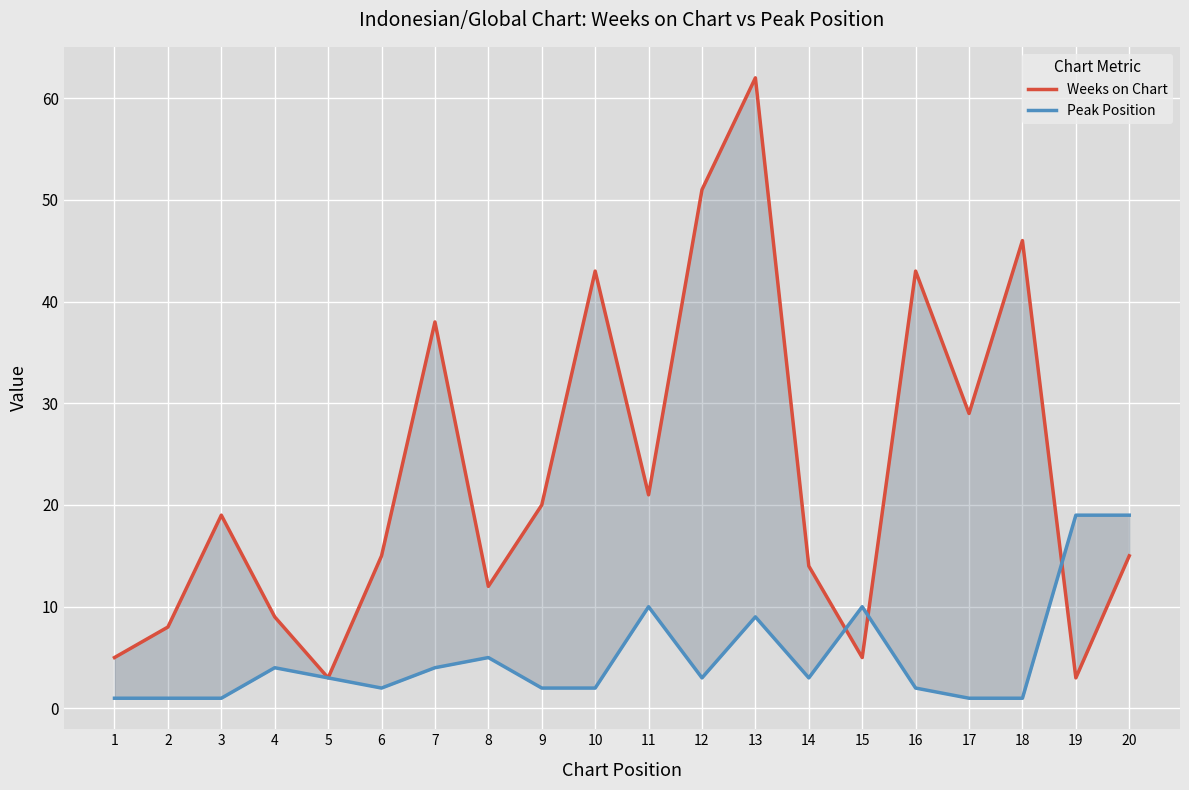

How many interior local valleys does the Peak Position series have?

3